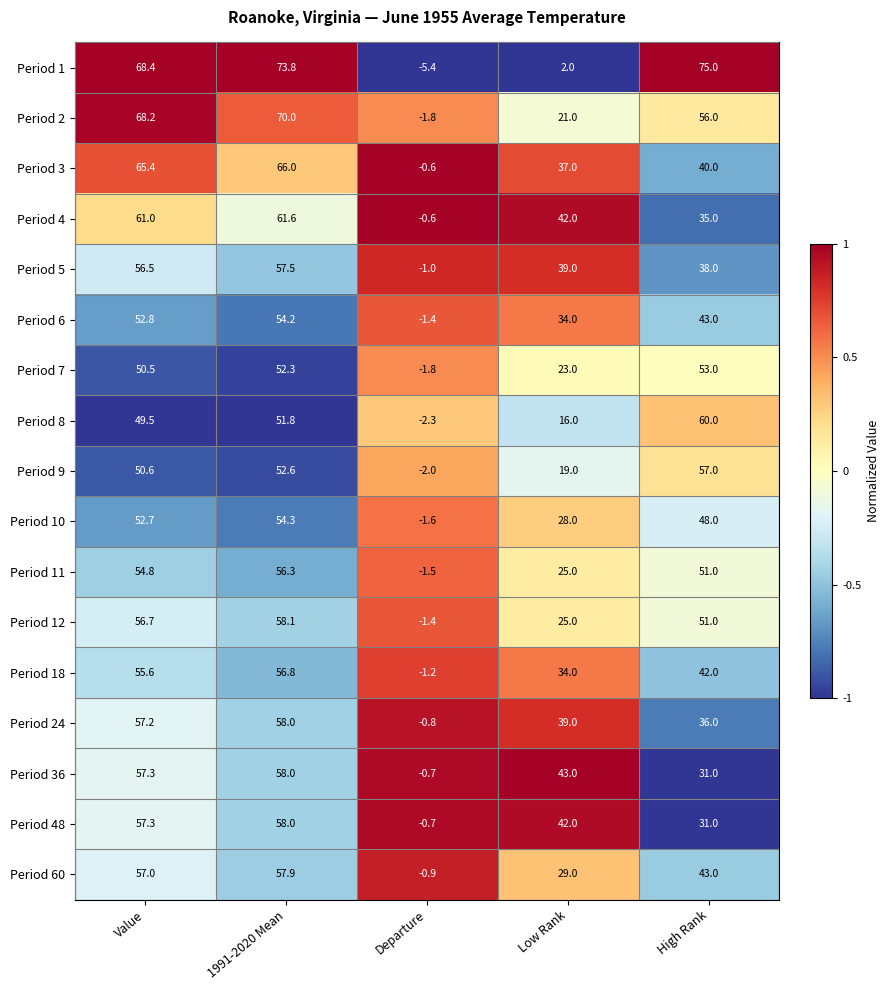

Is the value of Period 18 at Low Rank greater than the value of Period 5 at Low Rank?

No